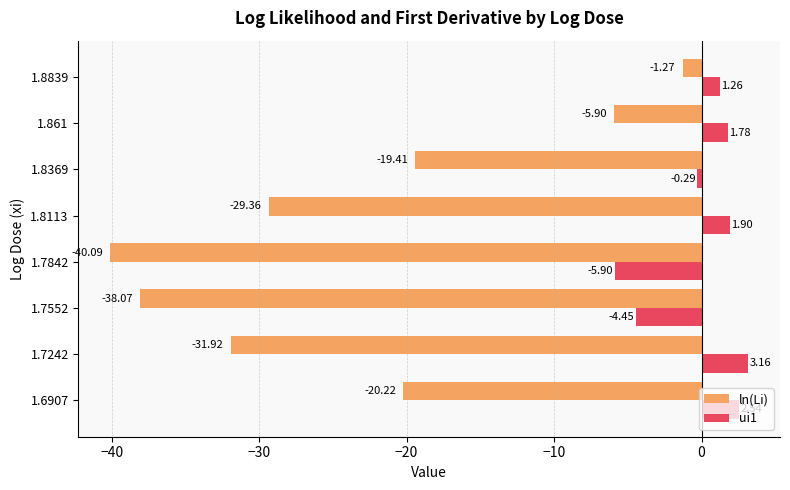

At which category is the sum across all series the highest?

1.8839